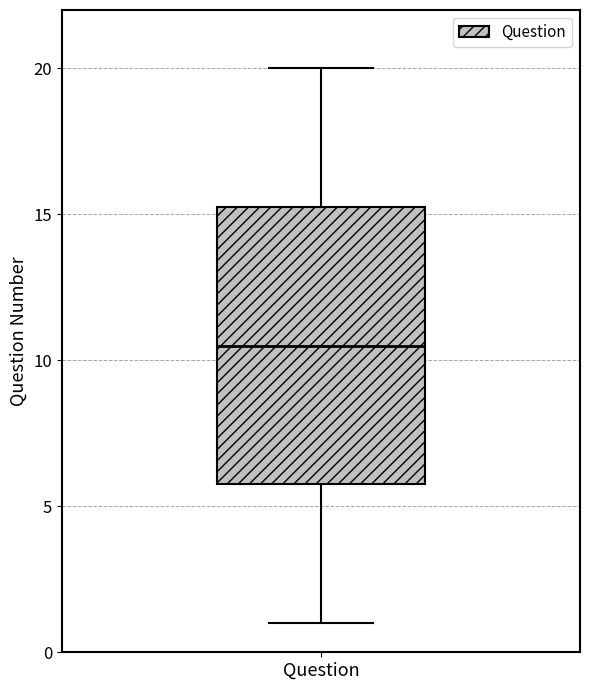

Transcribe this box plot: give where the median line is, the range the box spans, and where the two whiskers end, as read against the y-axis. The values are not printed on the chart, so give them approximately, as read against the axis.

median 10.5, box 6.0 to 15.5, whiskers 1.0 to 20.0